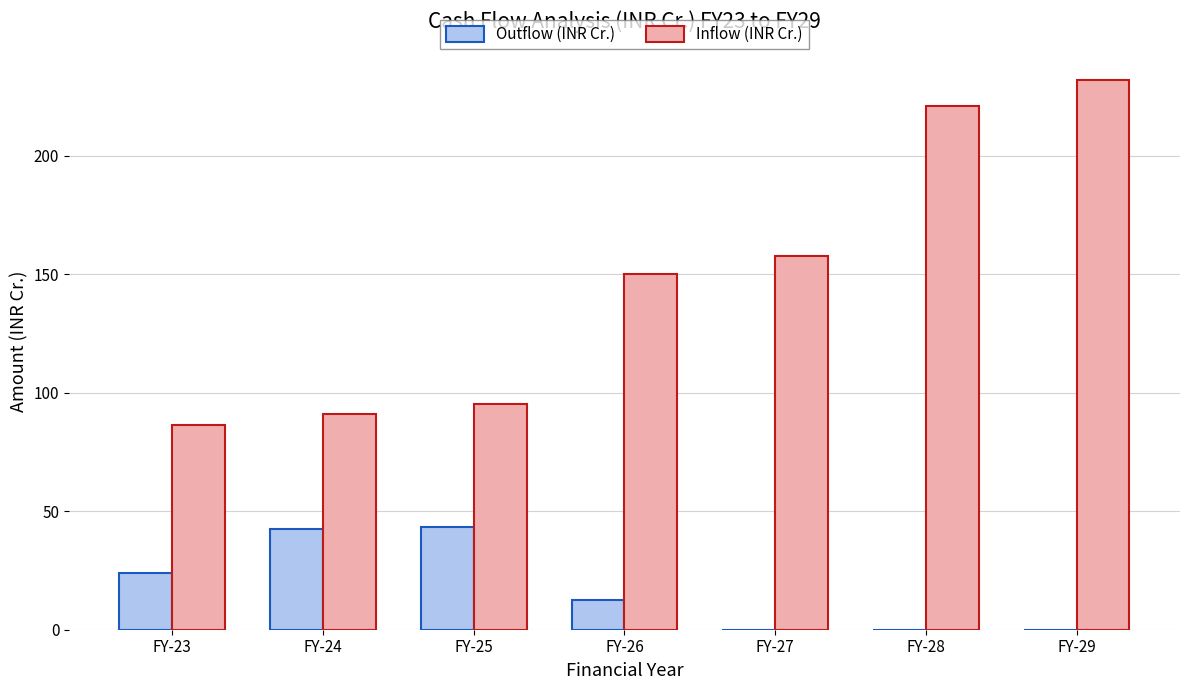

What is the sum of all Inflow (INR Cr.) values?

1033.7